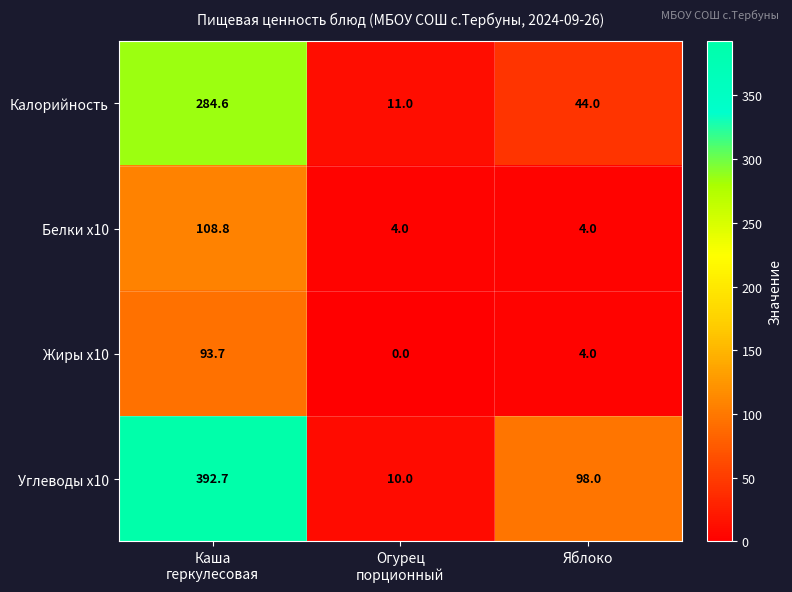

What is the sum of all Калорийность values?

339.6